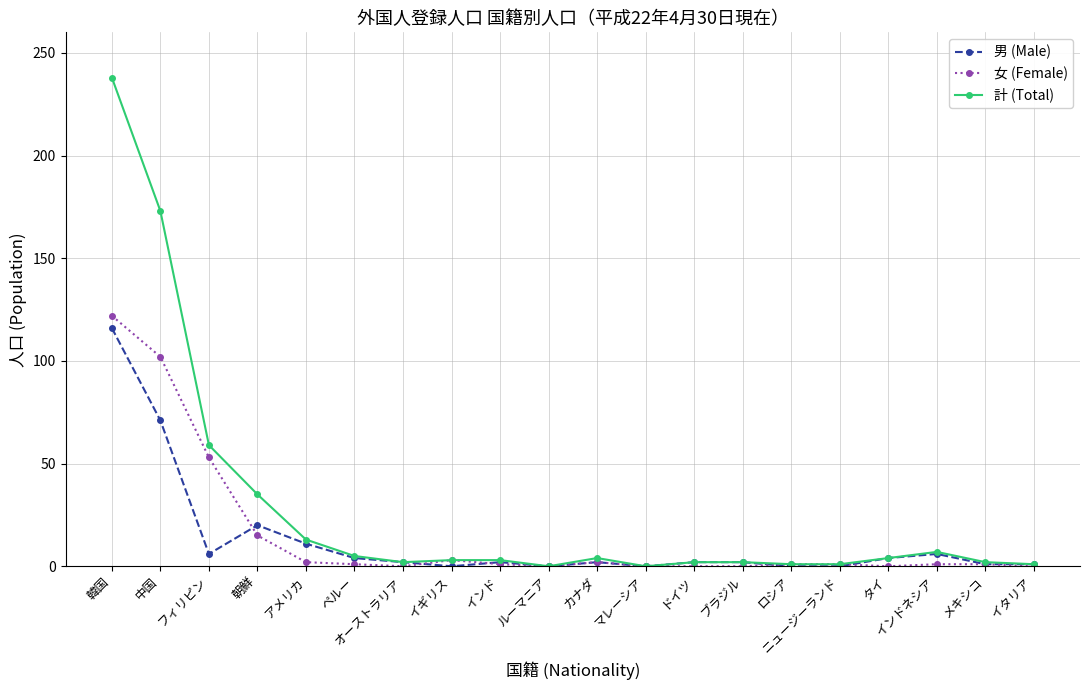

What is the value of the 計 (Total) point at the 6th from the left?

5